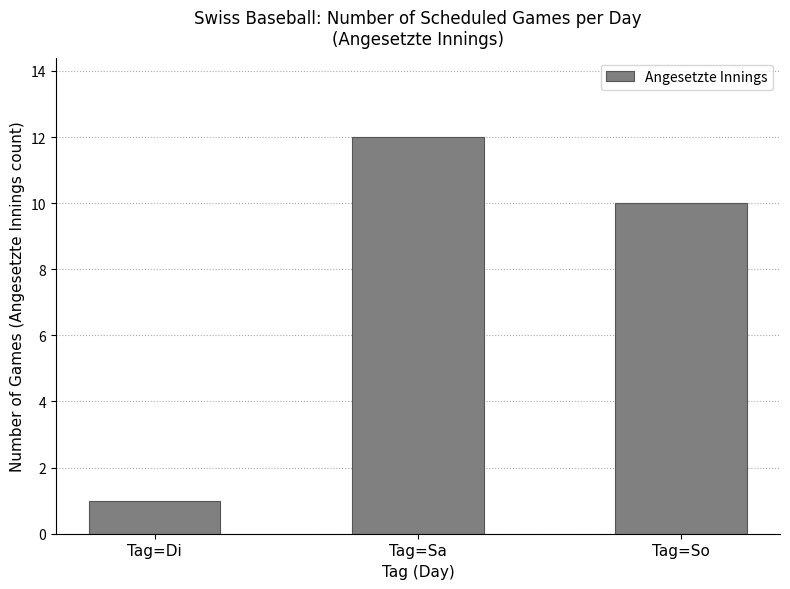

How many data points does each series have?

3